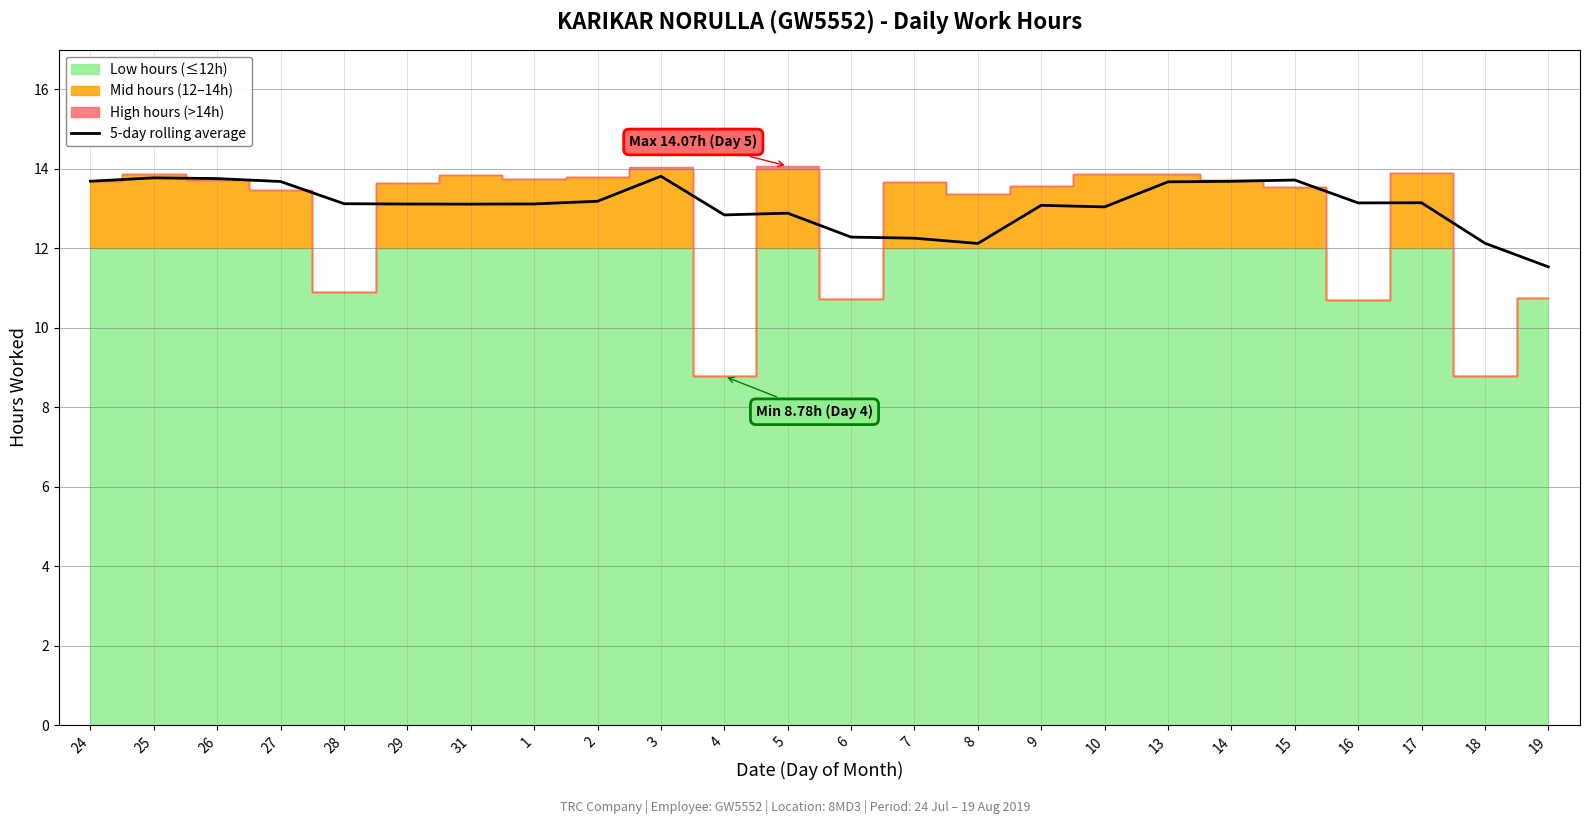

Where is the first local minimum?

31